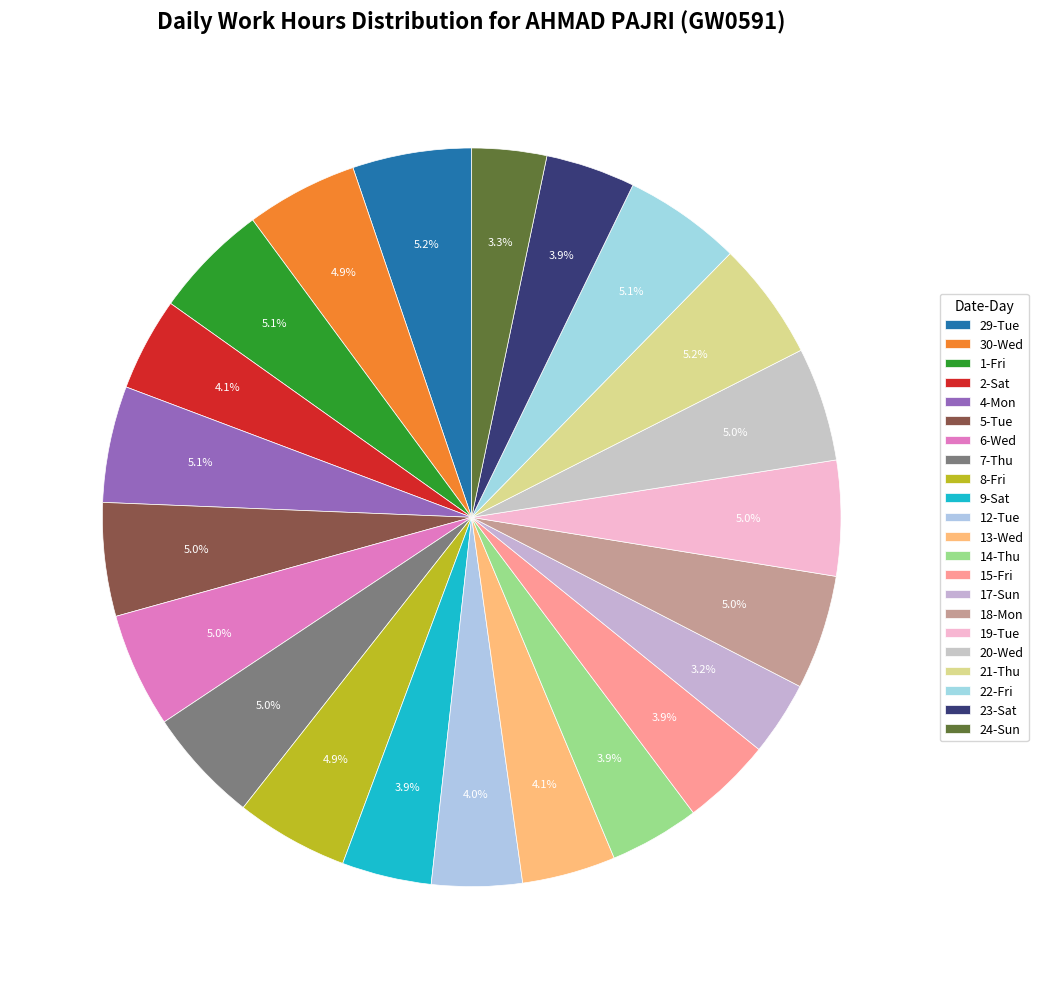

Count the number of slices in the pie.

22